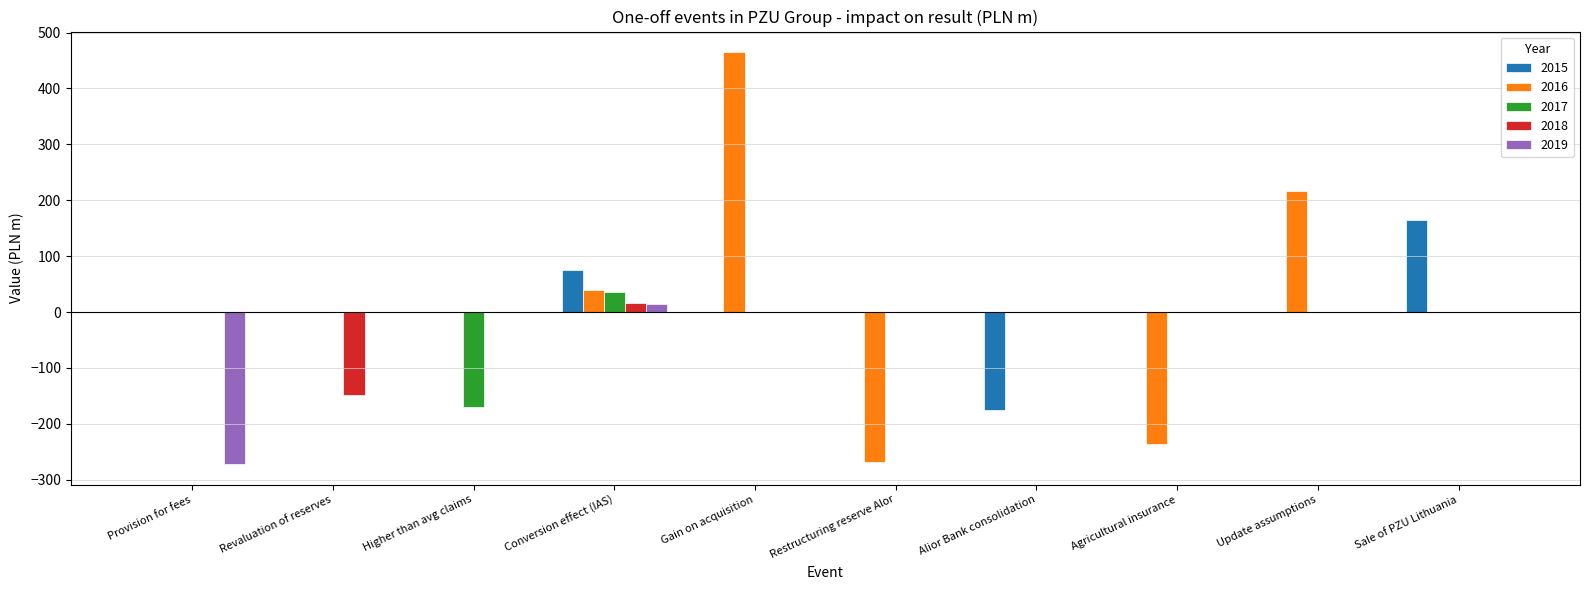

The 2015 series shows 0.0 at Higher than avg claims. True or false?

True